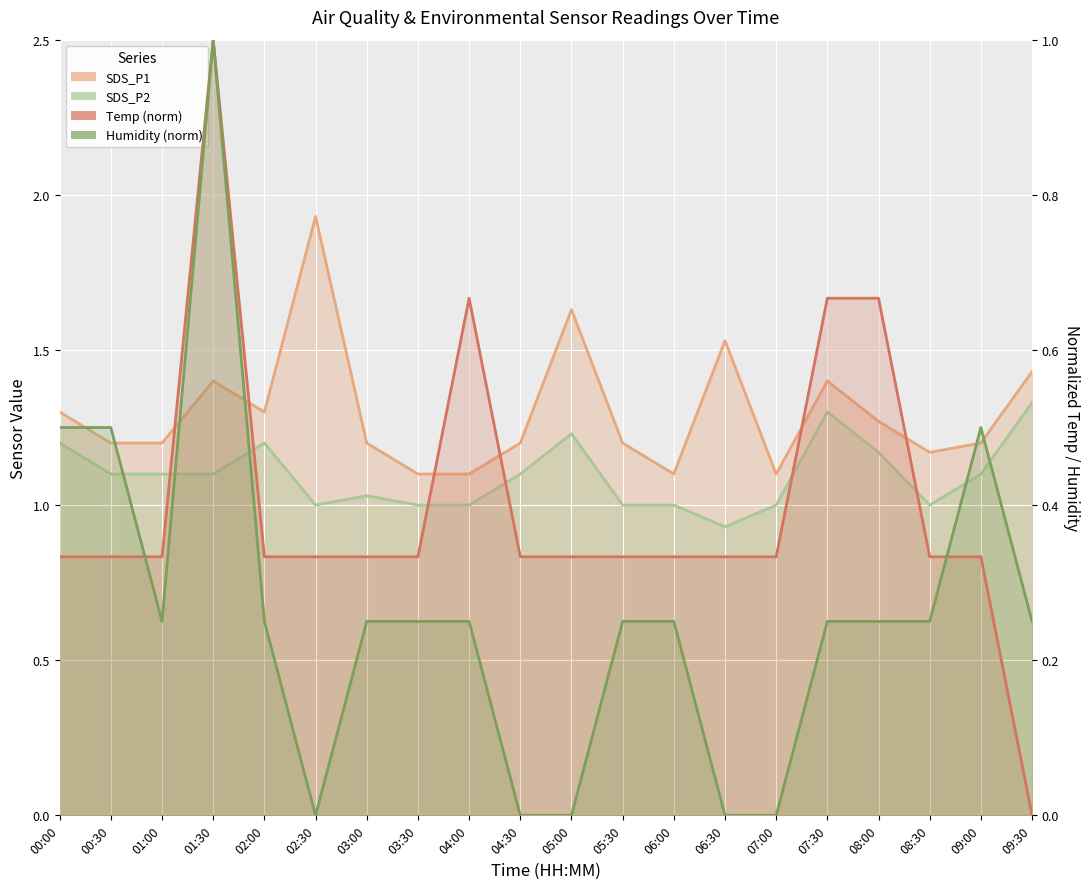

Rank the series by their maximum value, from highest to lowest.

SDS_P1, SDS_P2, Humidity (norm), Temp (norm)